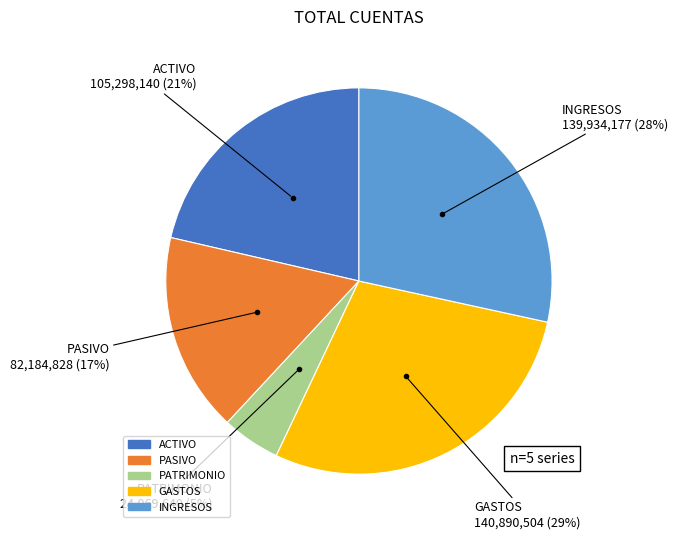

The PASIVO slice represents 2% of the pie. True or false?

False